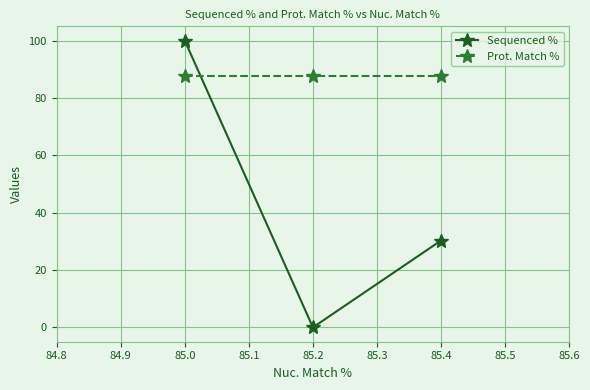

List the series in order of their overall mean, lowest first.

Sequenced %, Prot. Match %